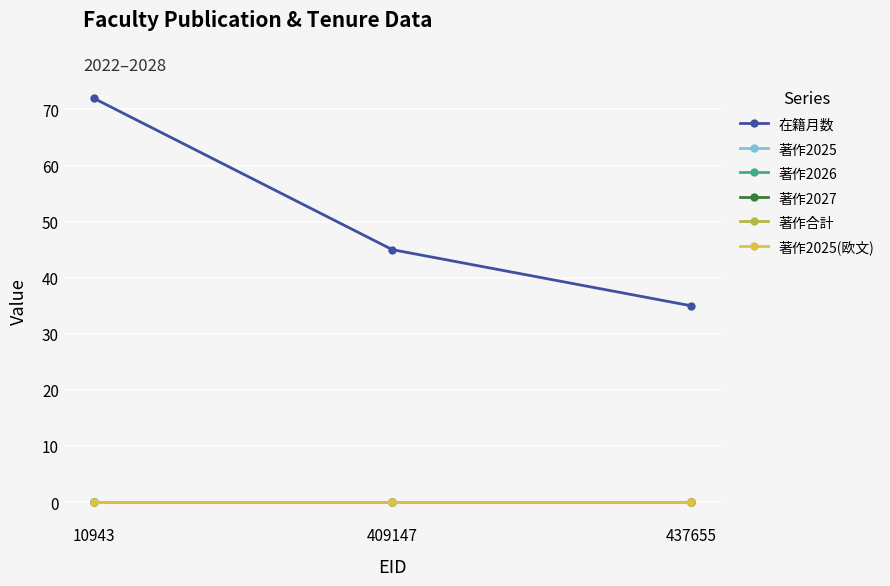

Does the chart display data point markers on the line(s)?

Yes